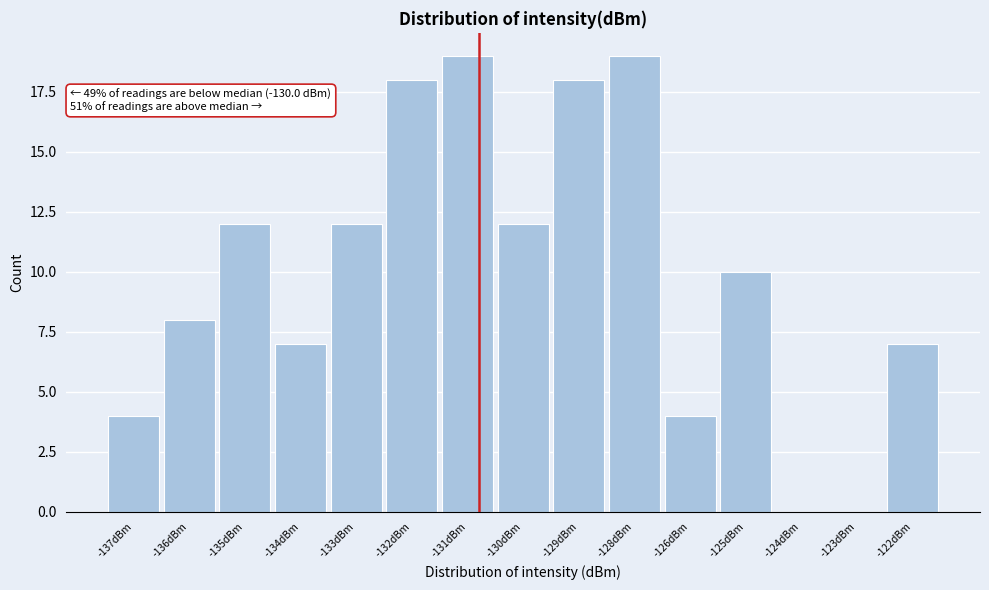

Reading right to left, transcribe all the data shown in this chart.

-122dBm=7	-123dBm=0	-124dBm=0	-125dBm=10	-126dBm=4	-128dBm=19	-129dBm=18	-130dBm=12	-131dBm=19	-132dBm=18	-133dBm=12	-134dBm=7	-135dBm=12	-136dBm=8	-137dBm=4